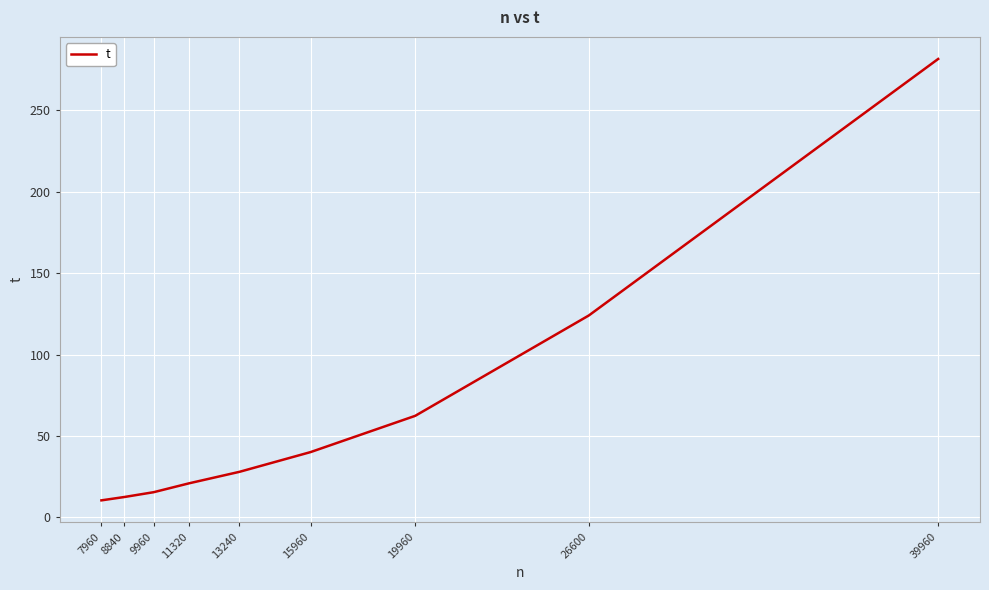

True or false: there are more than 1 points higher than both neighbors.

False